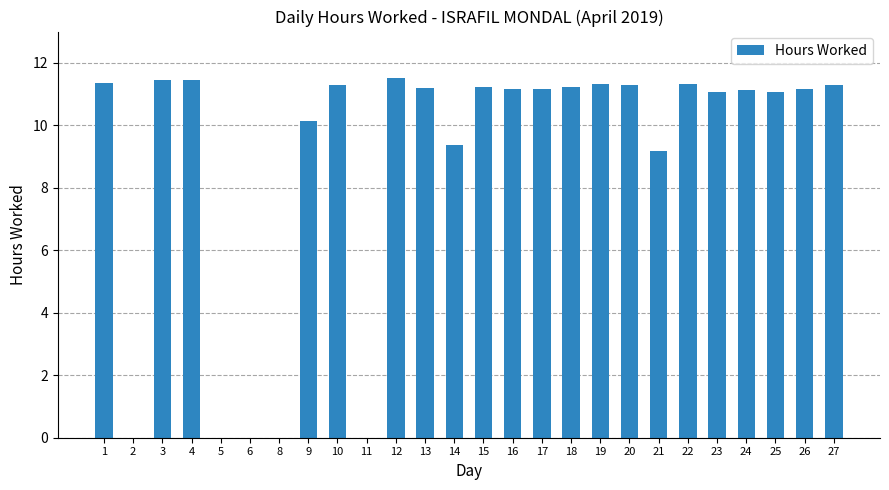

True or false: the data shows 19.6 at 17.

False